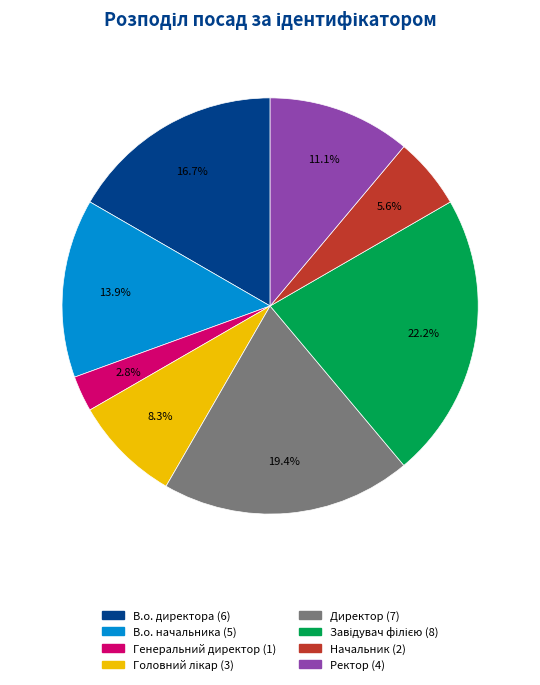

Combined, what portion of the pie is Директор and Начальник?

25.0%